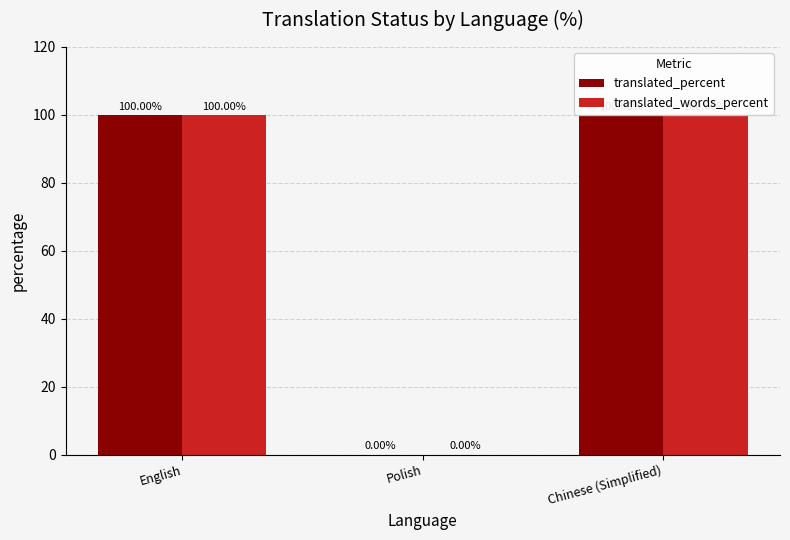

True or false: translated_percent has a value of -59 at Polish.

False